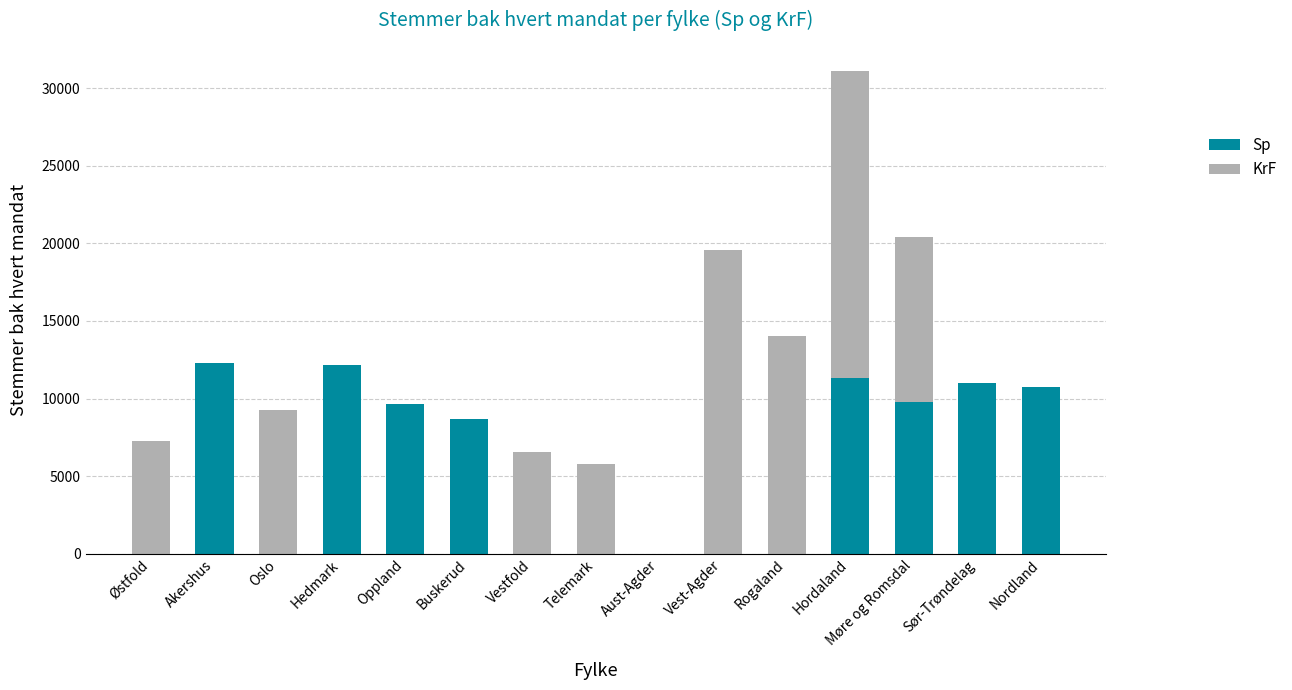

The value of Sp at Møre og Romsdal is 9796. True or false?

True